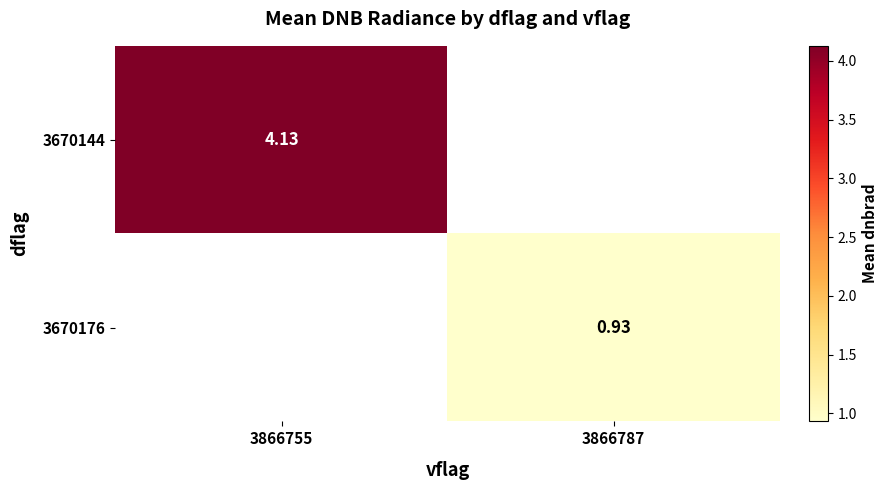

Is the value of 3670144 at 3866755 greater than the value of 3670176 at 3866787?

Yes